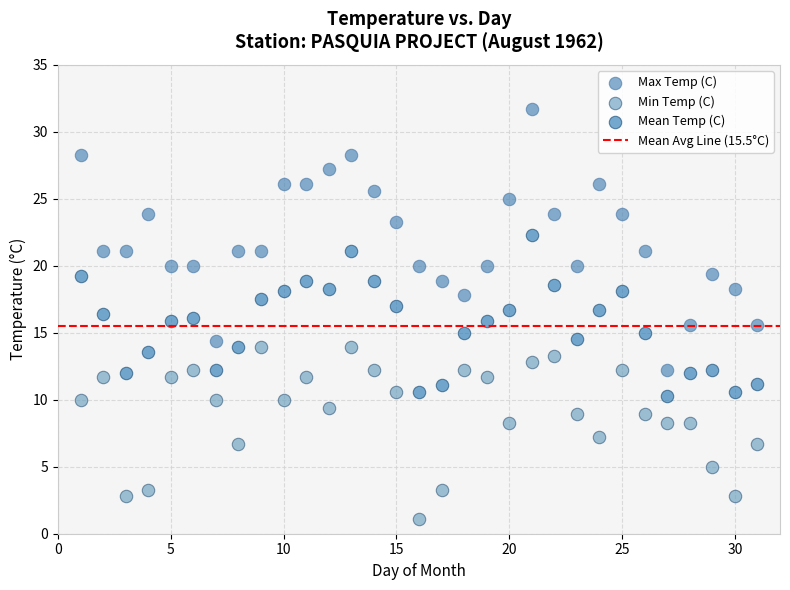

Which series reaches the minimum Y coordinate?

Min Temp (C)